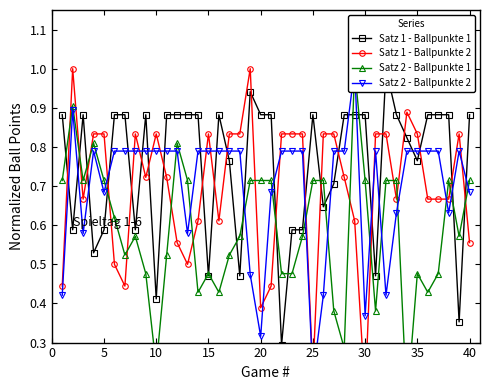

At how many categories does at least one series exceed 0?

40